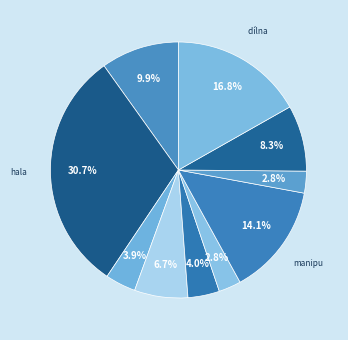

How many slices are in this pie chart?

10